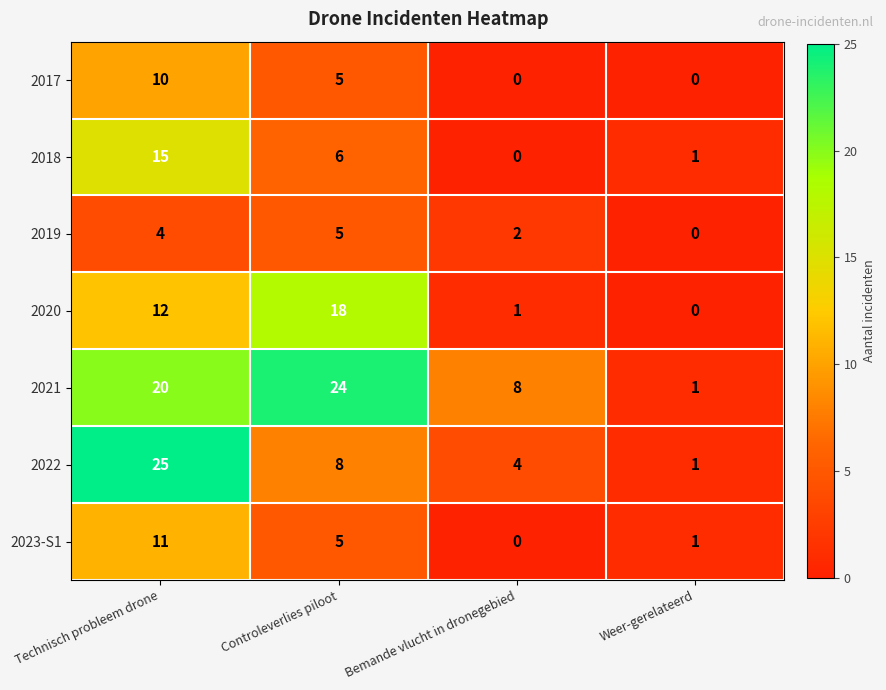

At which category does the chart reach its peak across all series?

Technisch probleem drone